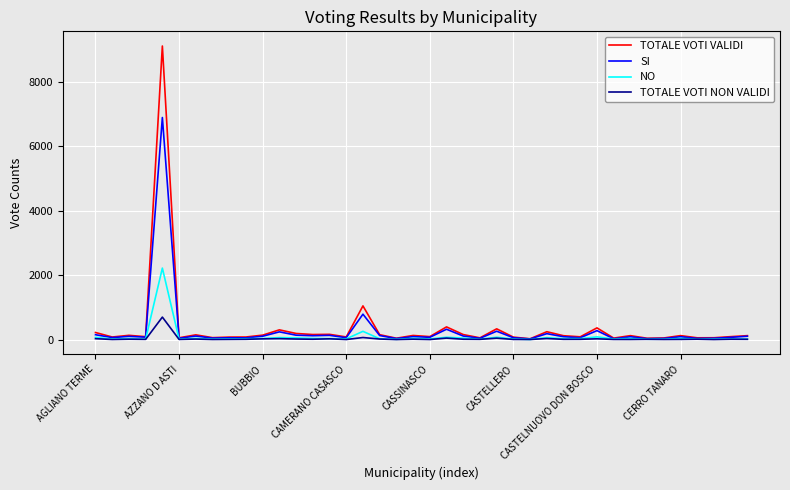

What are all the series names shown in the legend?

TOTALE VOTI VALIDI, SI, NO, TOTALE VOTI NON VALIDI